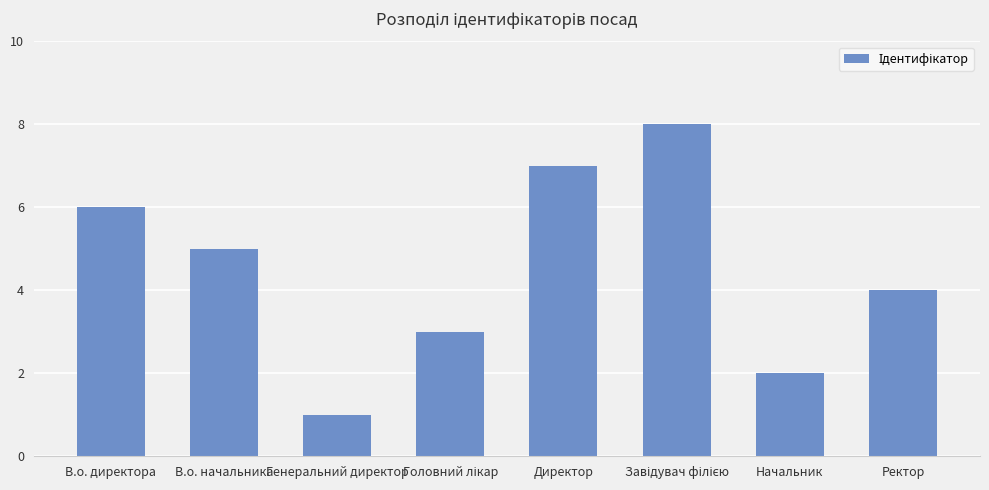

How many values are below 5?

4